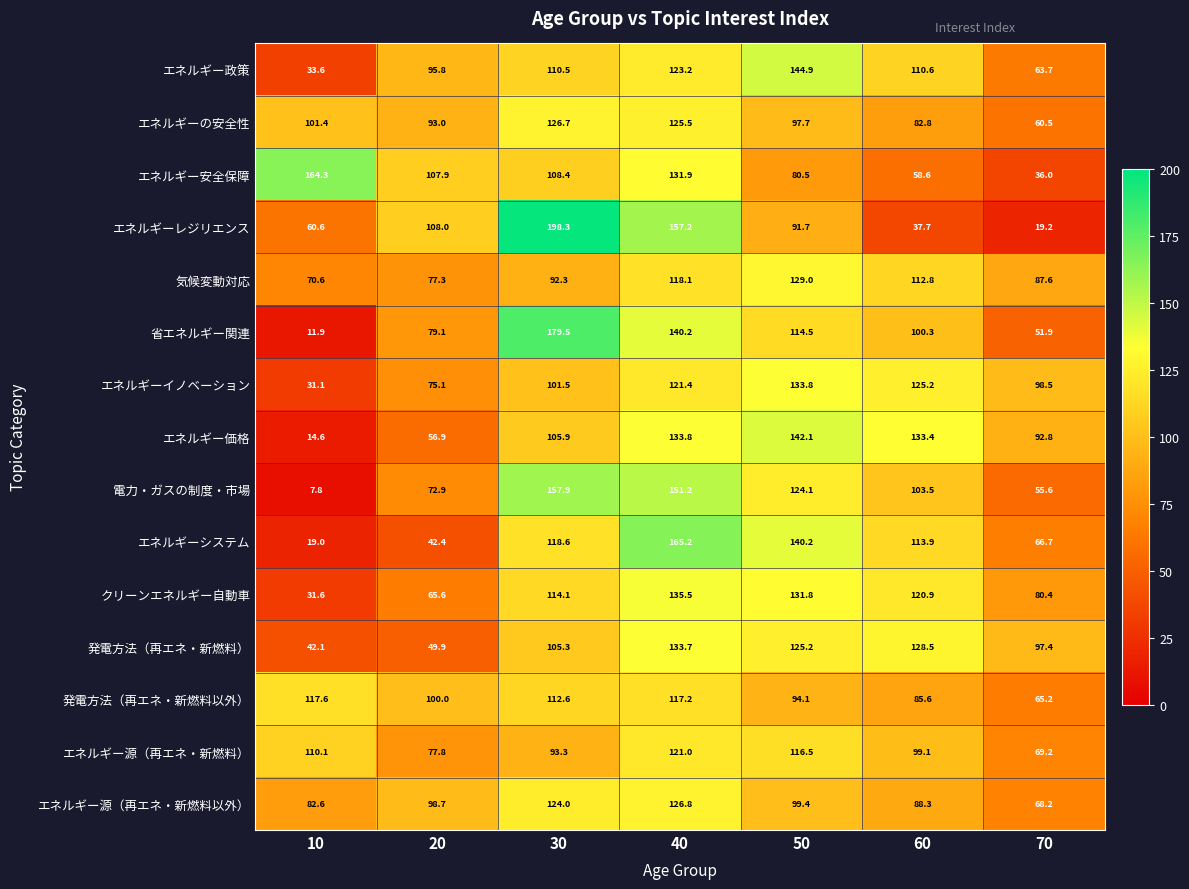

What is the average value of the 発電方法（再エネ・新燃料以外） series?

98.9